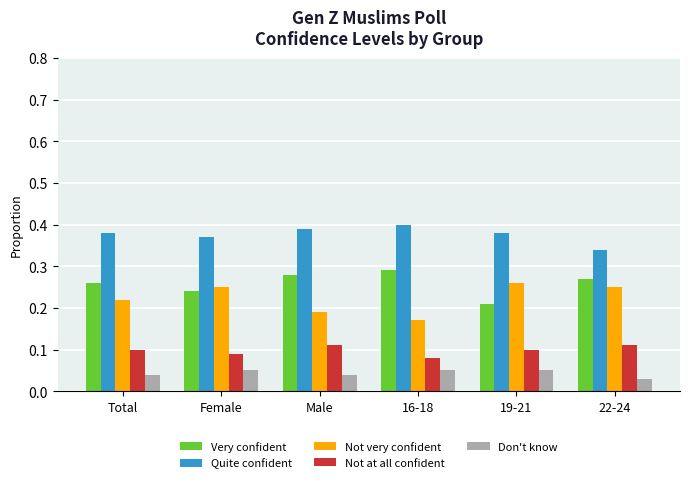

What is the sum of all Not very confident values?

1.3